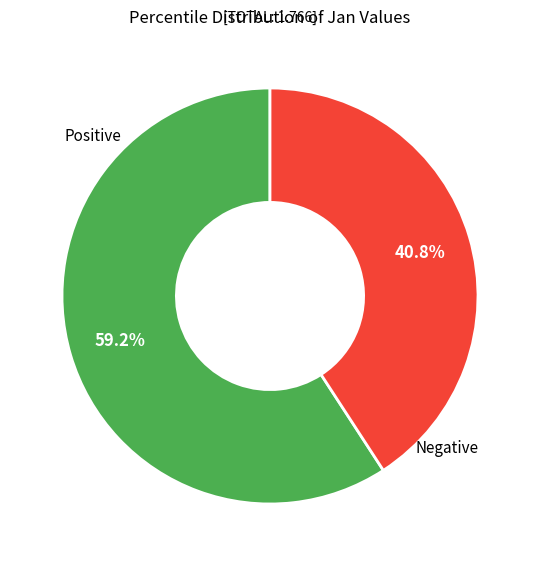

Does any single category account for the majority?

Yes